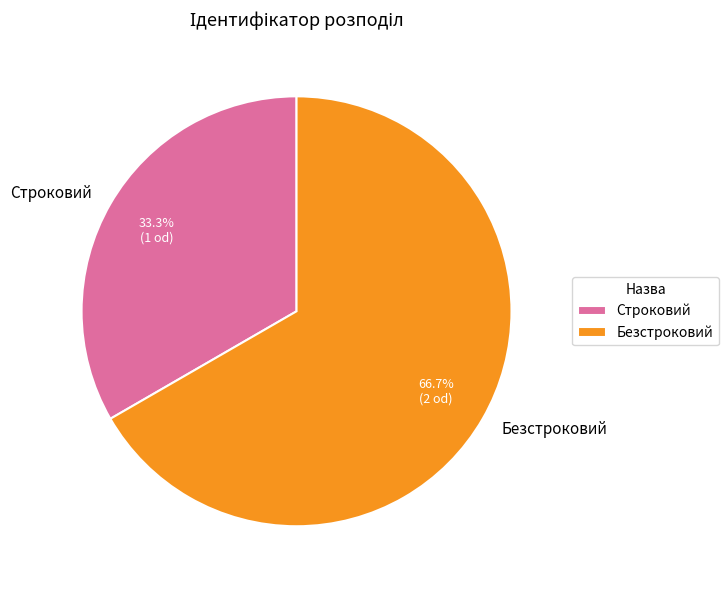

To the nearest percent, what portion does Строковий represent?

33%